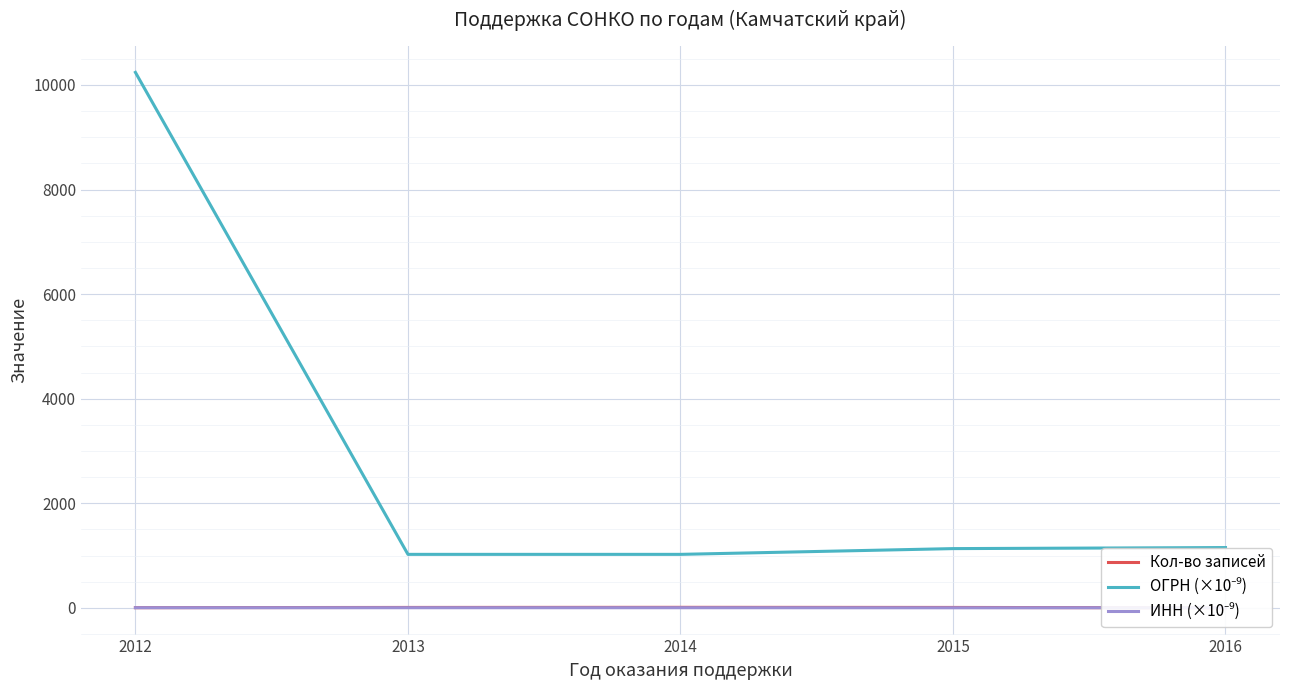

Which series has the largest range (max minus min)?

ОГРН (×10⁻⁹)